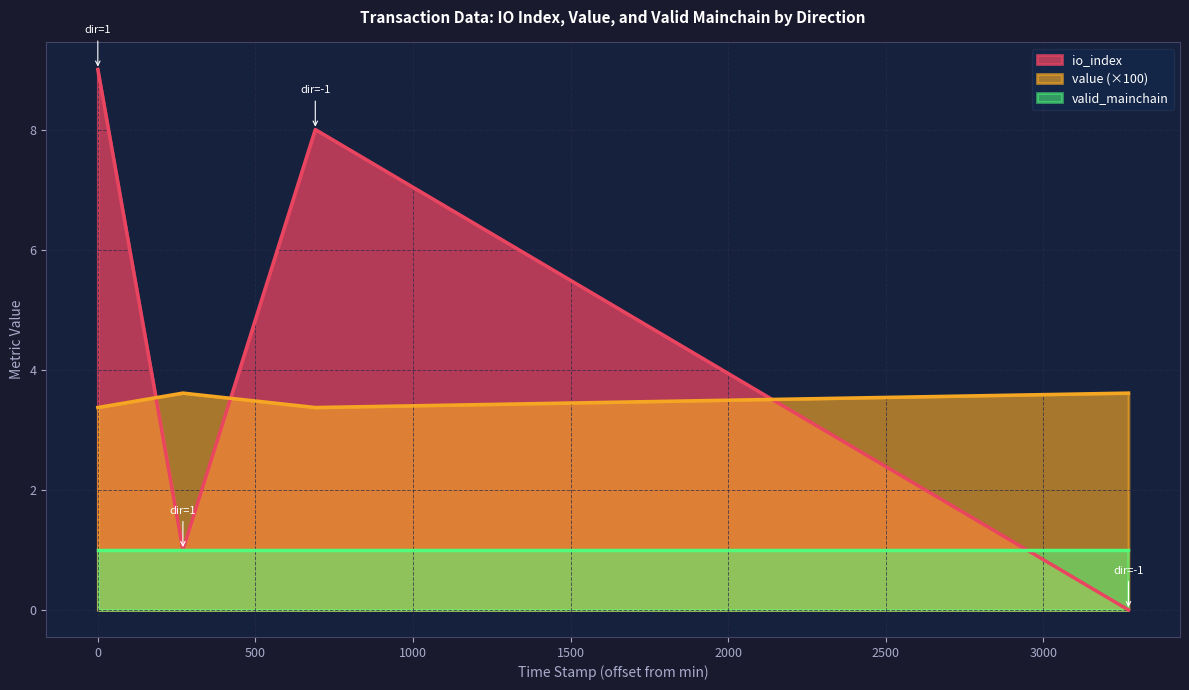

The value series shows 1.1 at 1. True or false?

False